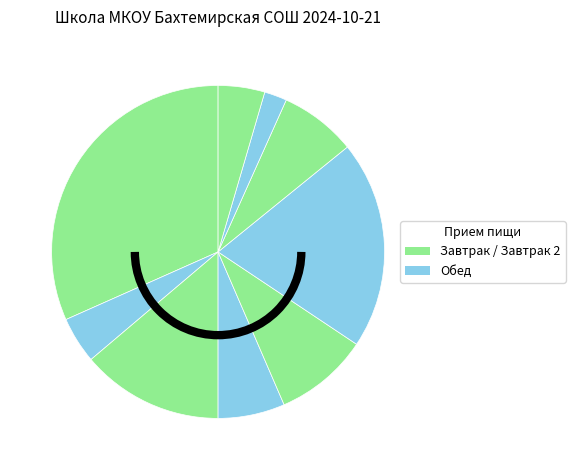

Is there any slice that represents more than half of the pie?

No